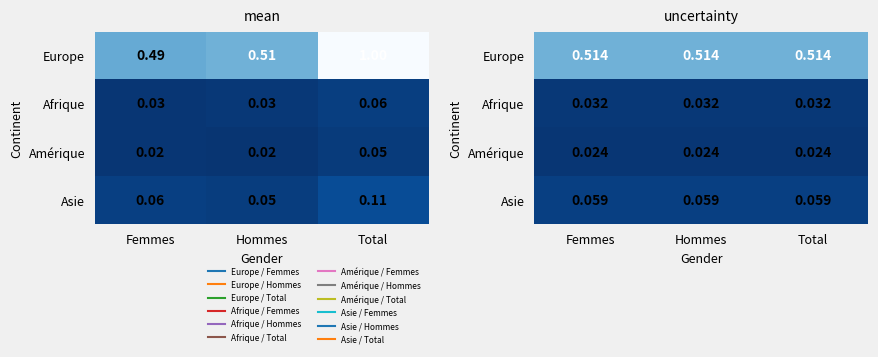

How many data points does each series have?

3